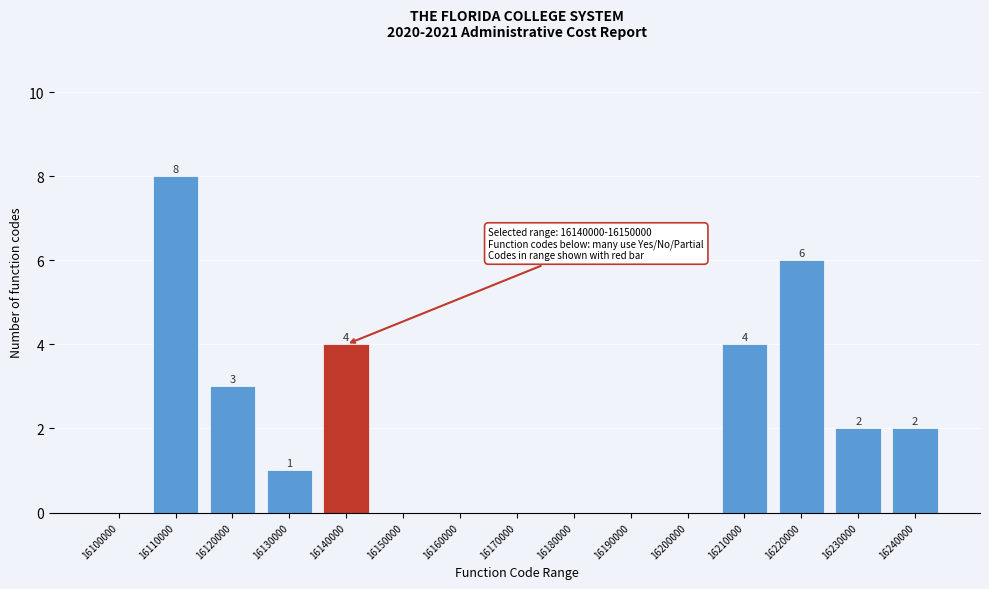

Reading left to right, extract all data points from this chart.

16100000=0	16110000=8	16120000=3	16130000=1	16140000=4	16150000=0	16160000=0	16170000=0	16180000=0	16190000=0	16200000=0	16210000=4	16220000=6	16230000=2	16240000=2